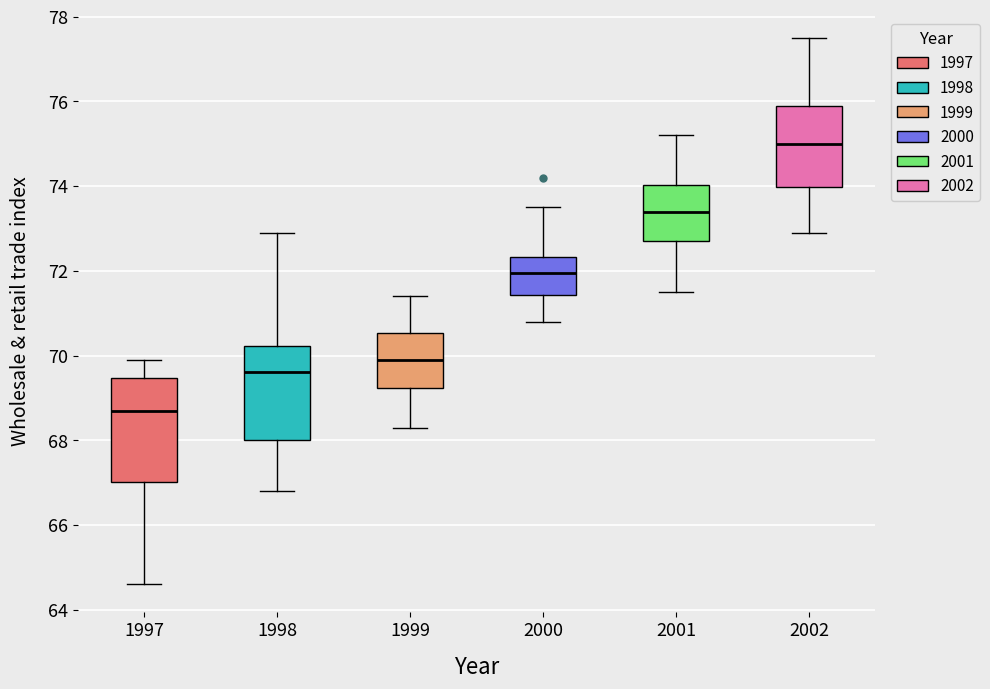

Where does the median line of the box at x = 1997 sit on the y-axis? The values are not printed on the chart, so give them approximately, as read against the axis.

68.8